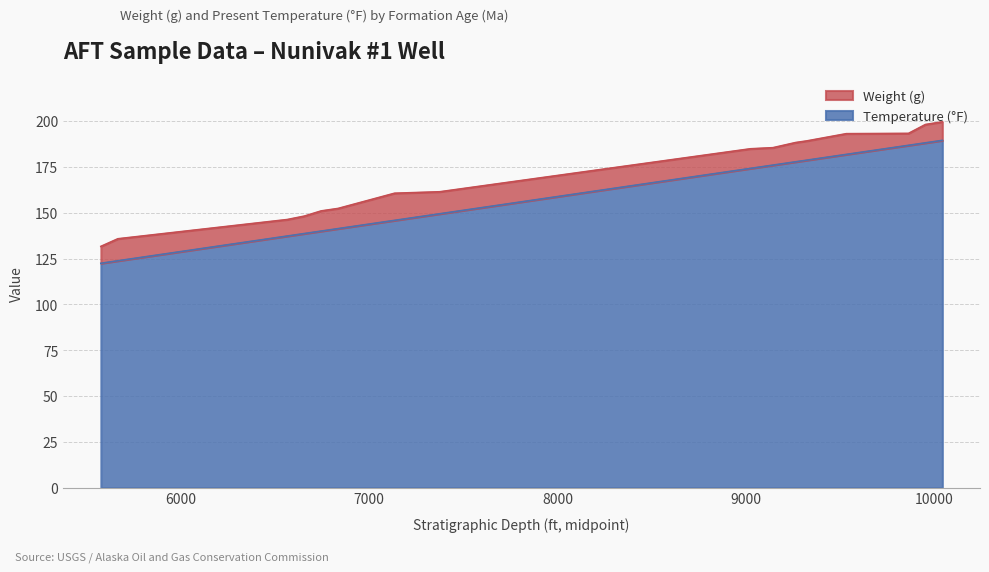

What is the sum of all values?

2552.7